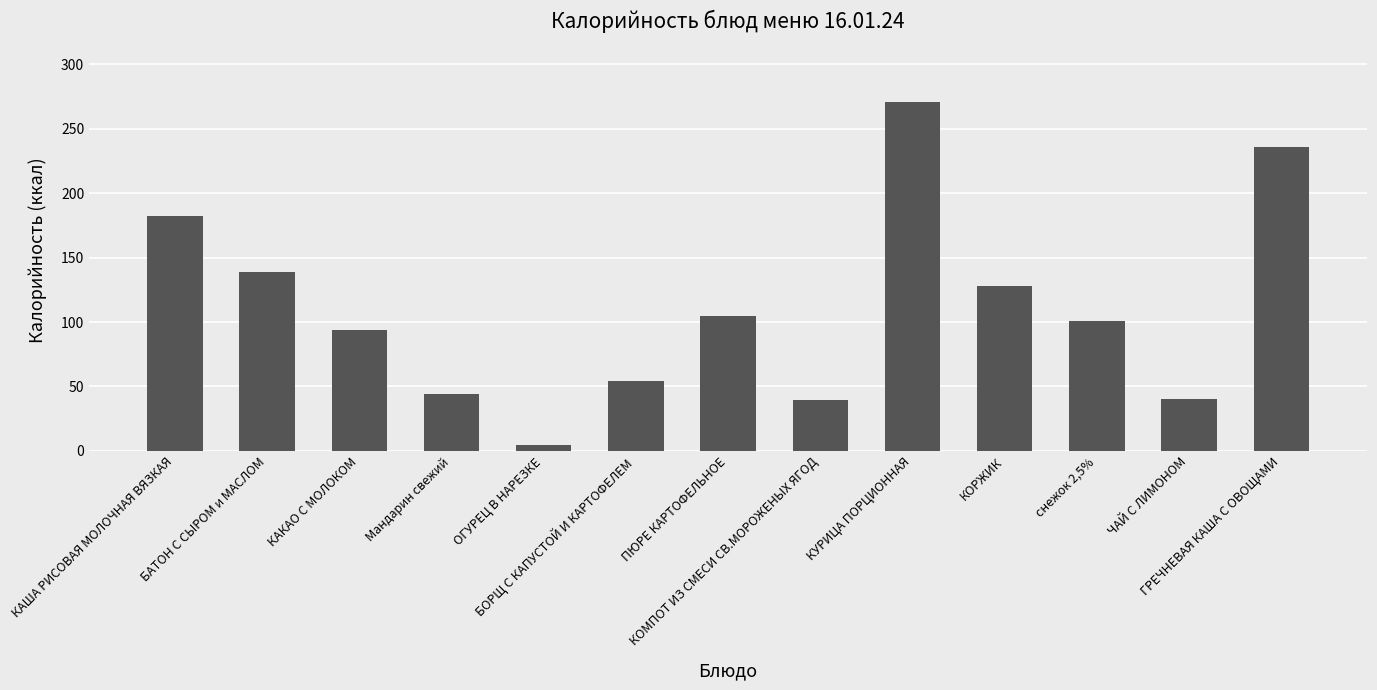

What position from the right is снежок 2,5%?

3